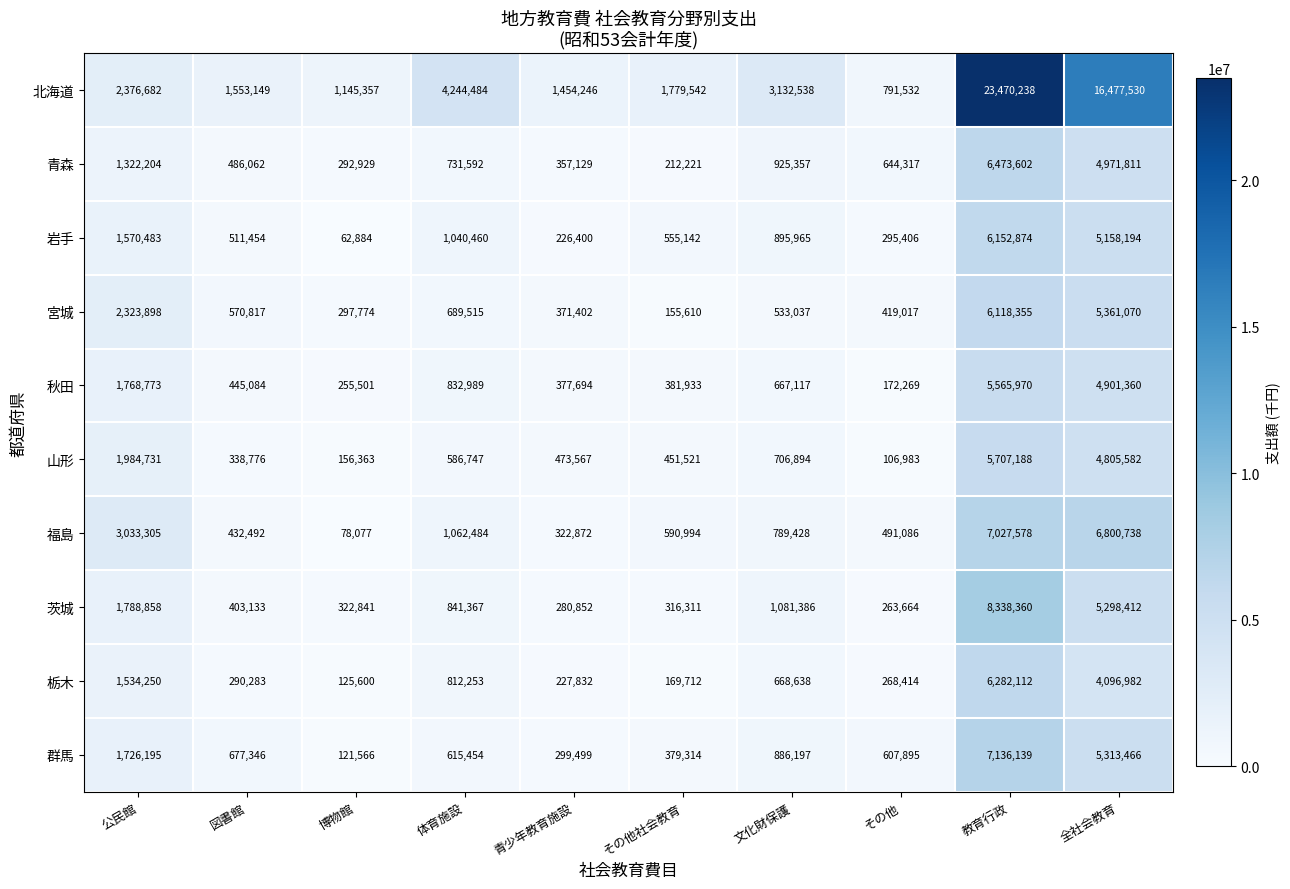

Where is 群馬 nearest to the value 3628852?

全社会教育